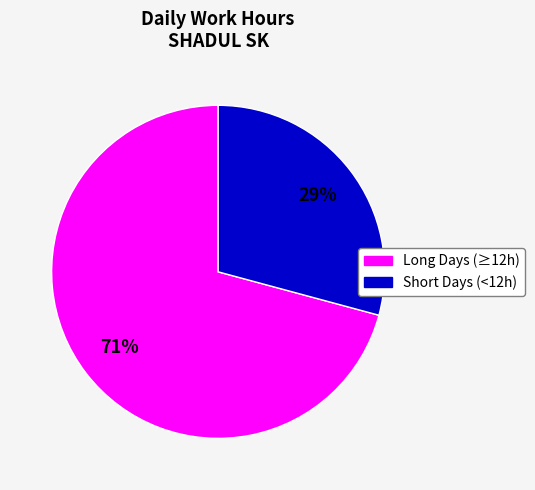

To the nearest percent, what is the average slice percentage?

50%